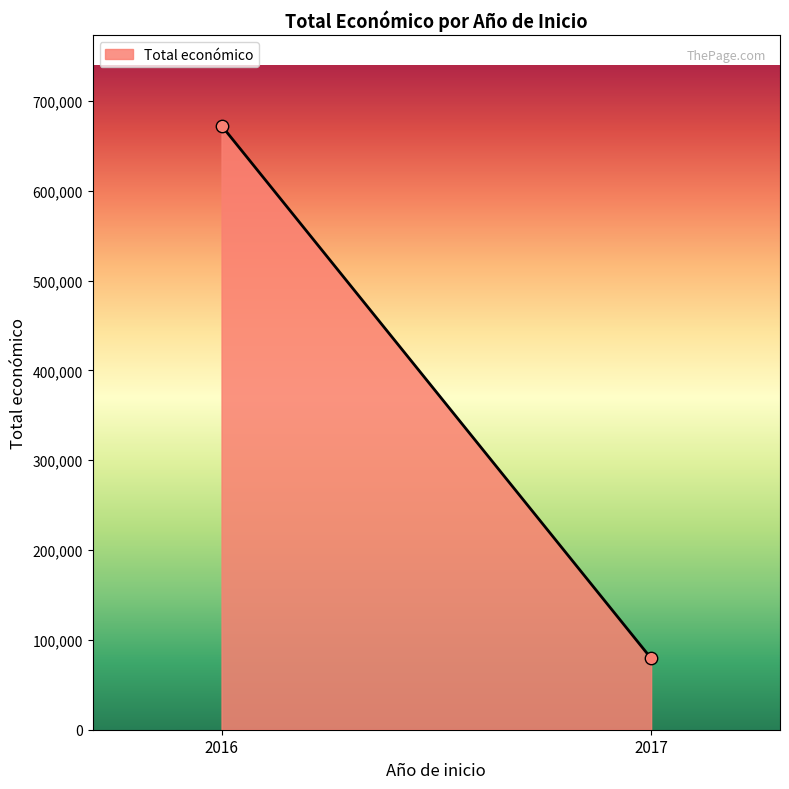

What is the average Y value?

375983